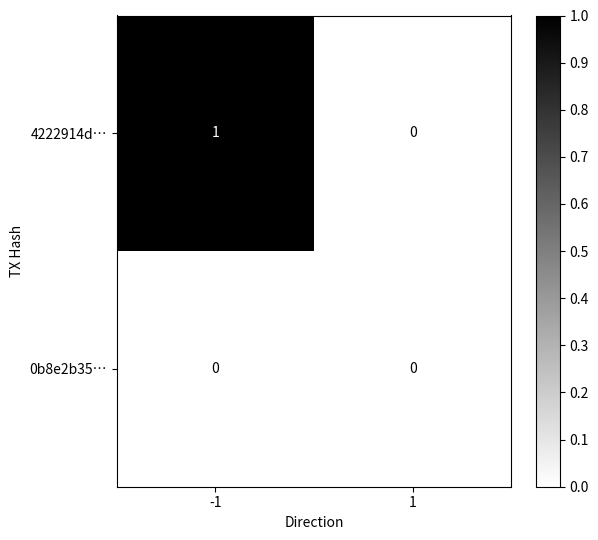

Which series has the largest range (max minus min)?

4222914d…